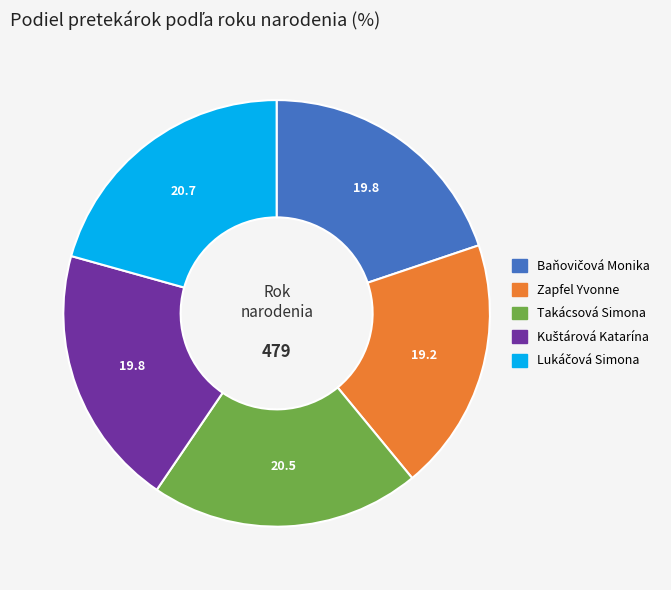

Which category has the smallest portion of the pie?

Zapfel Yvonne